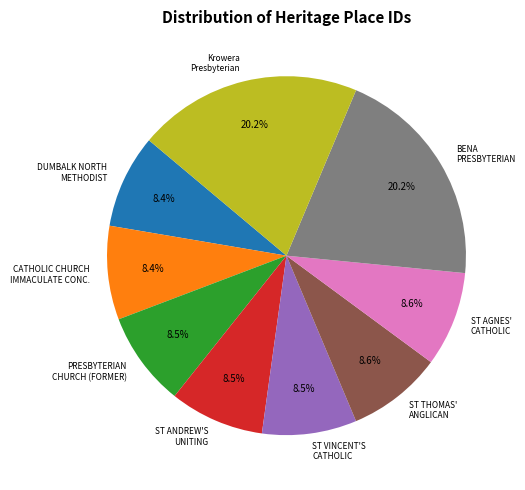

Count the number of slices in the pie.

9